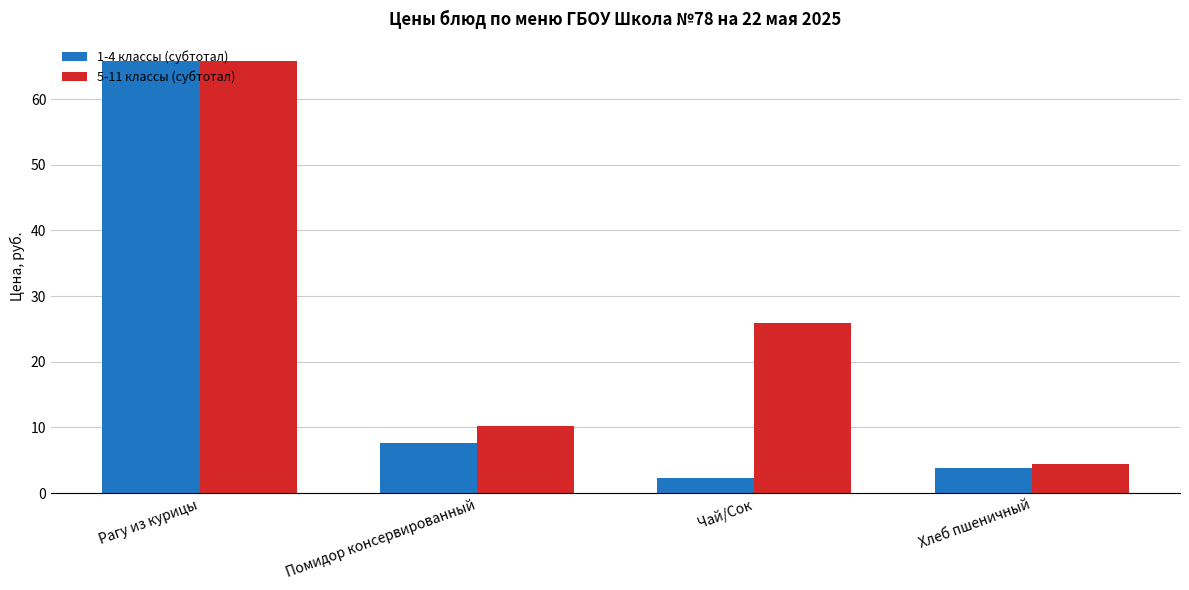

What is the maximum value for 1-4 классы (субтотал)?

65.9